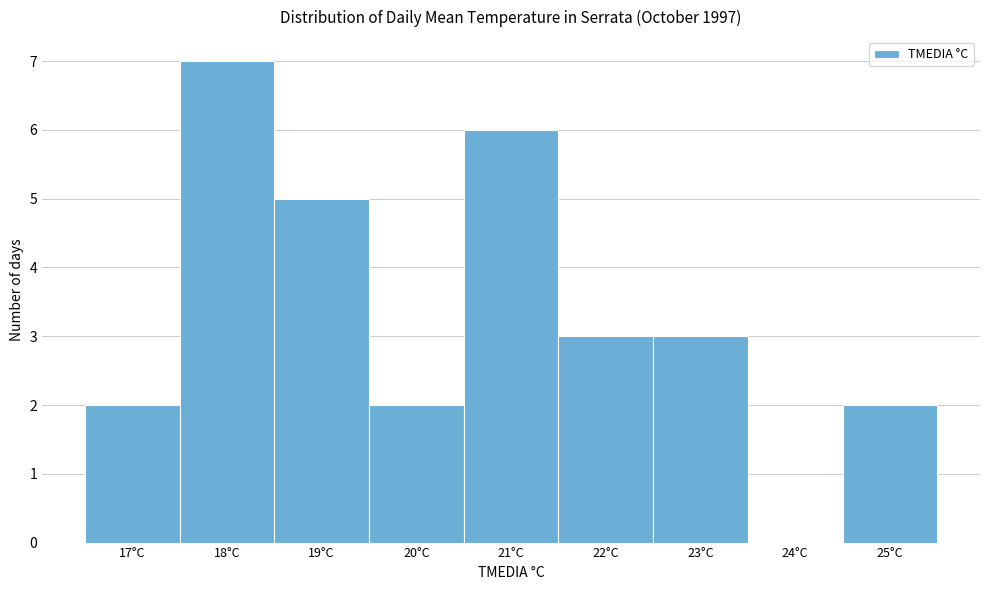

Over which range of the x-axis is the bar tallest?

17.5 to 18.5